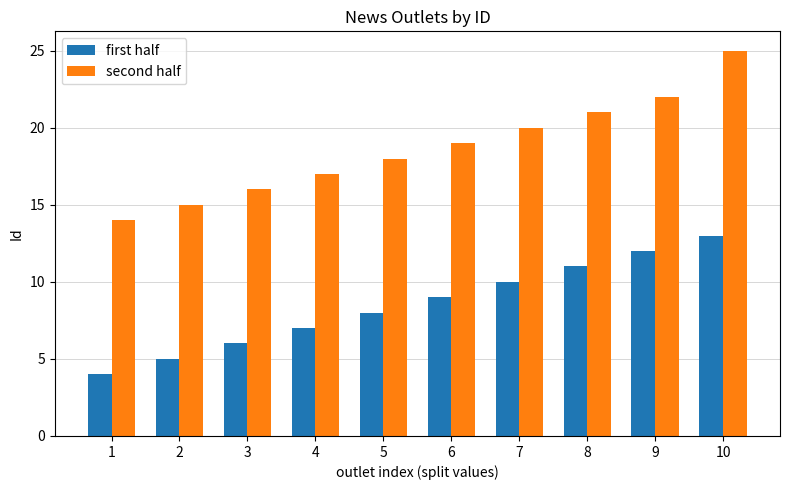

How many groups of bars are there?

10